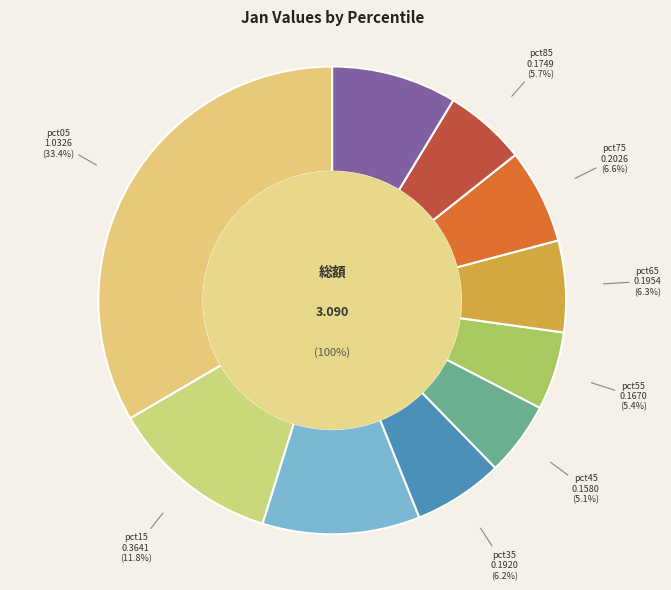

What is the largest slice in the pie chart?

pct05